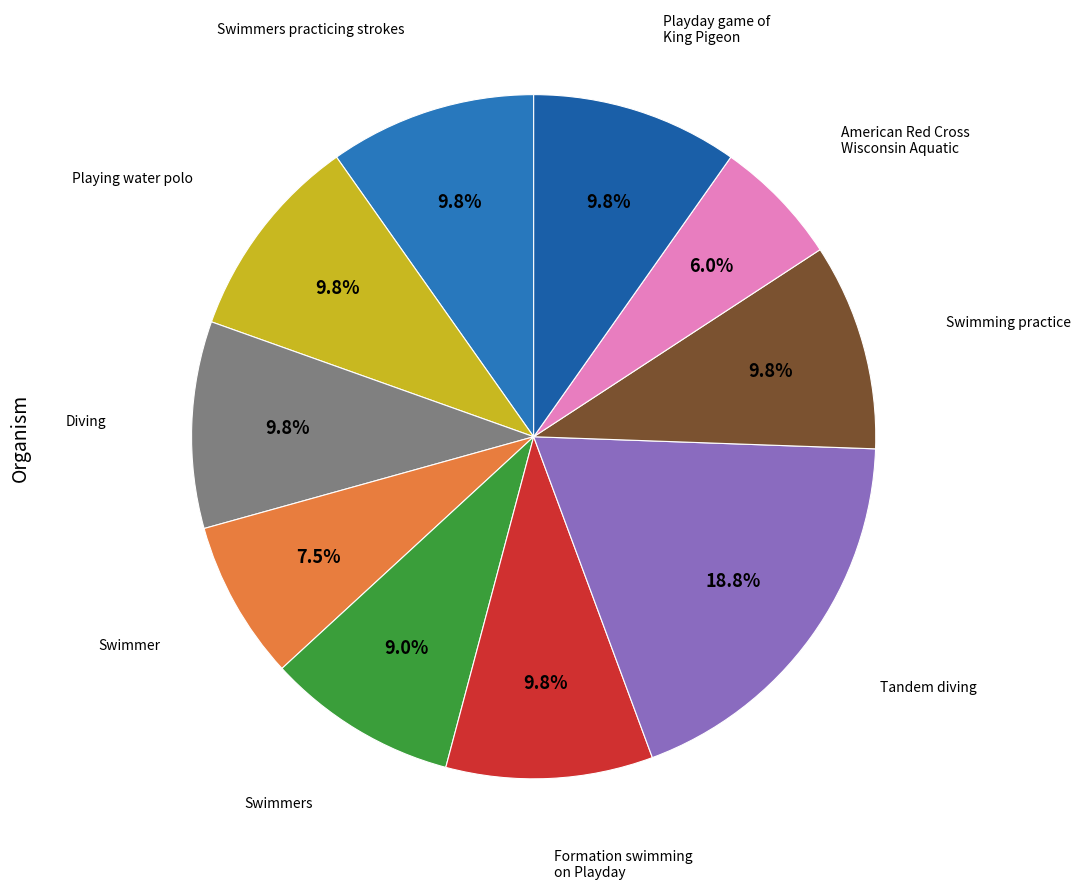

How many segments does this pie chart have?

10